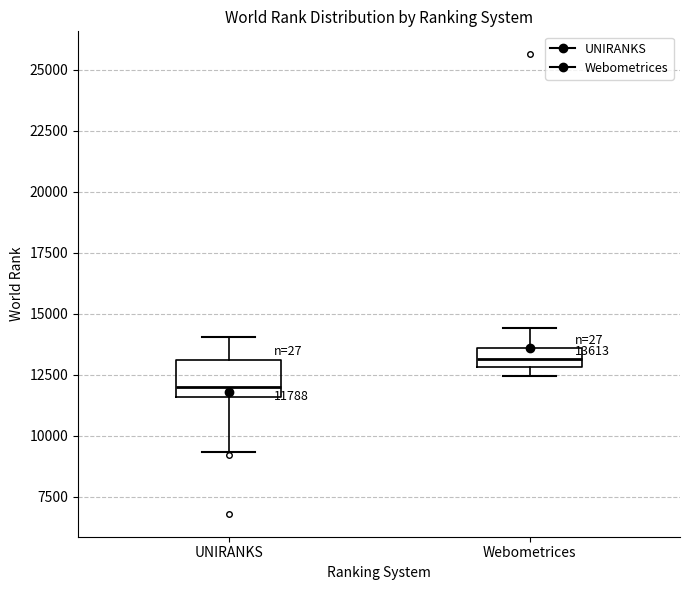

Comparing the boxes themselves (not the whiskers), which one is the tallest?

UNIRANKS